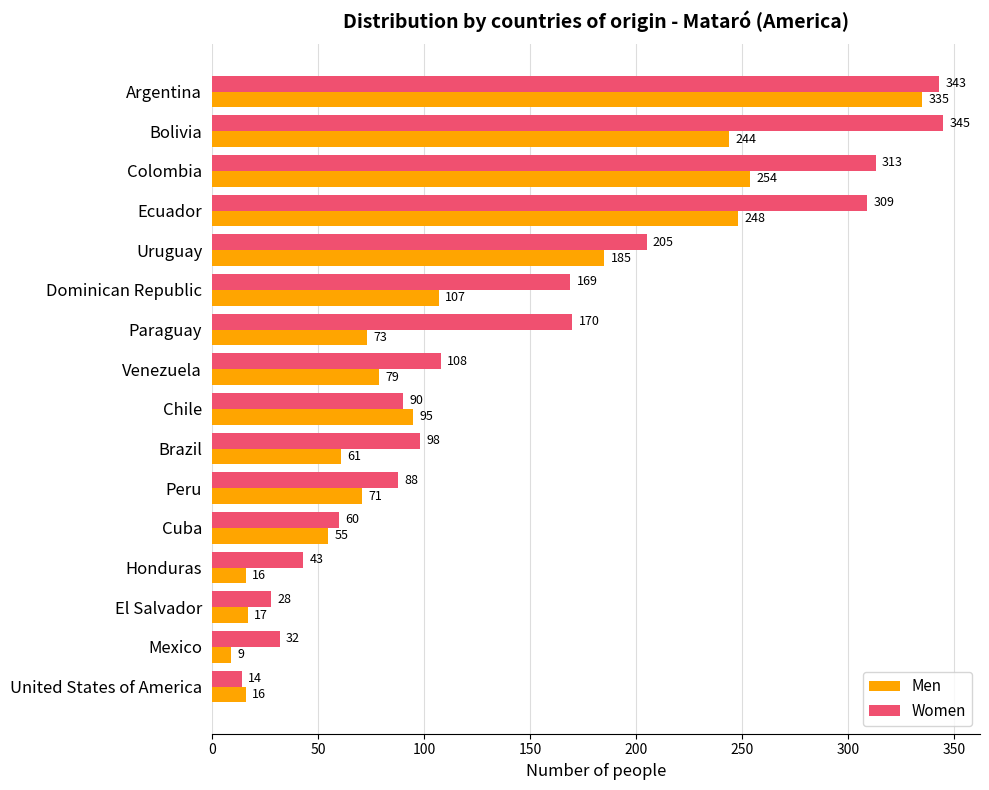

What is the sum of the Women values at Argentina and Chile?

433